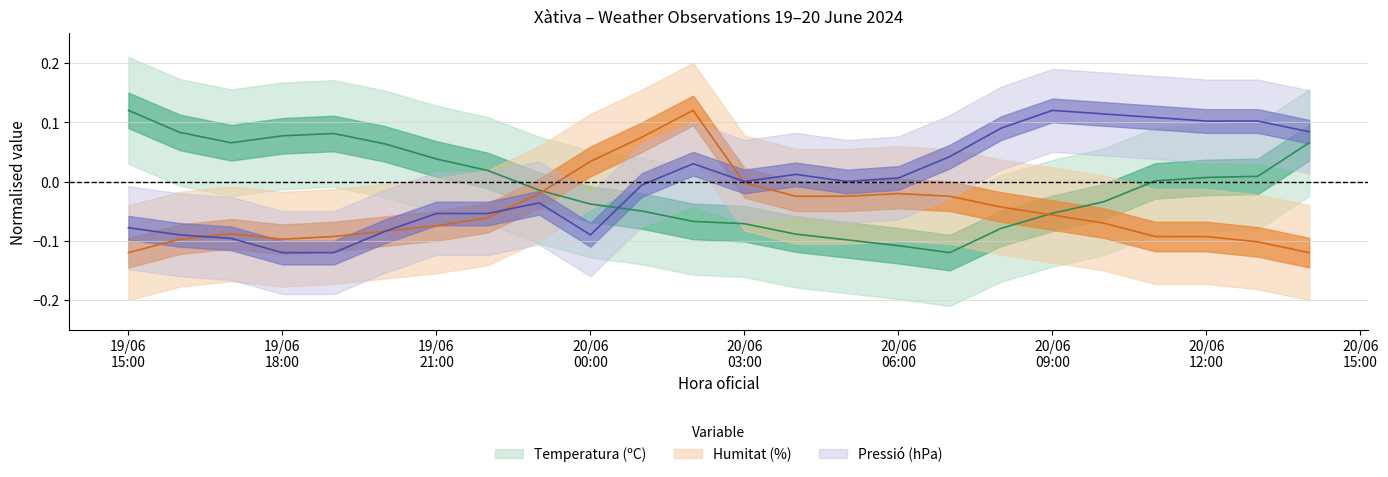

Rank the series at 19/06/2024 16:00 from lowest to highest value.

Humitat (%), Pressió (hPa), Temperatura (ºC)